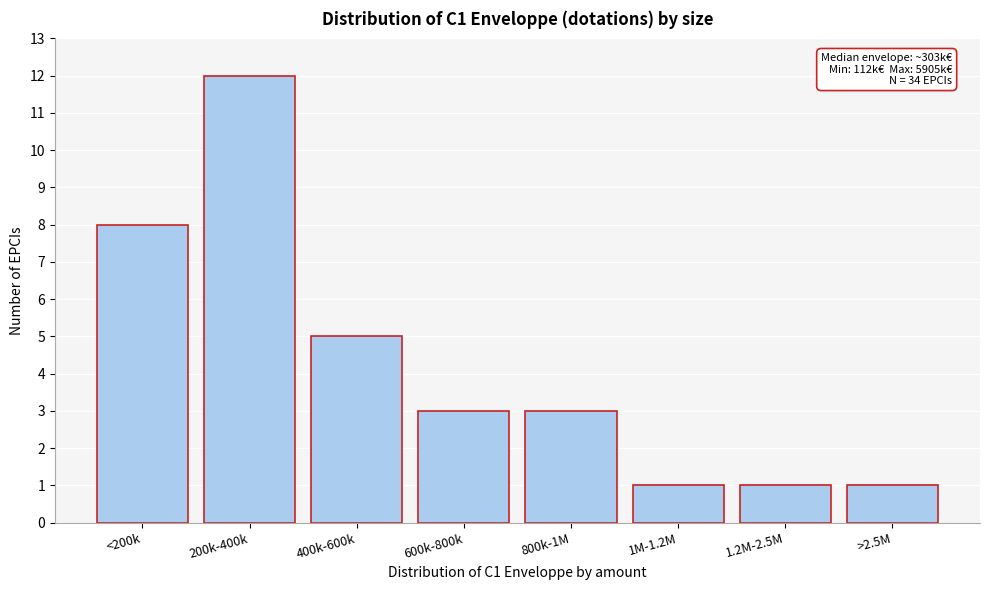

Reading left to right, transcribe all the data shown in this chart.

<200k=8	200k-400k=12	400k-600k=5	600k-800k=3	800k-1M=3	1M-1.2M=1	1.2M-2.5M=1	>2.5M=1